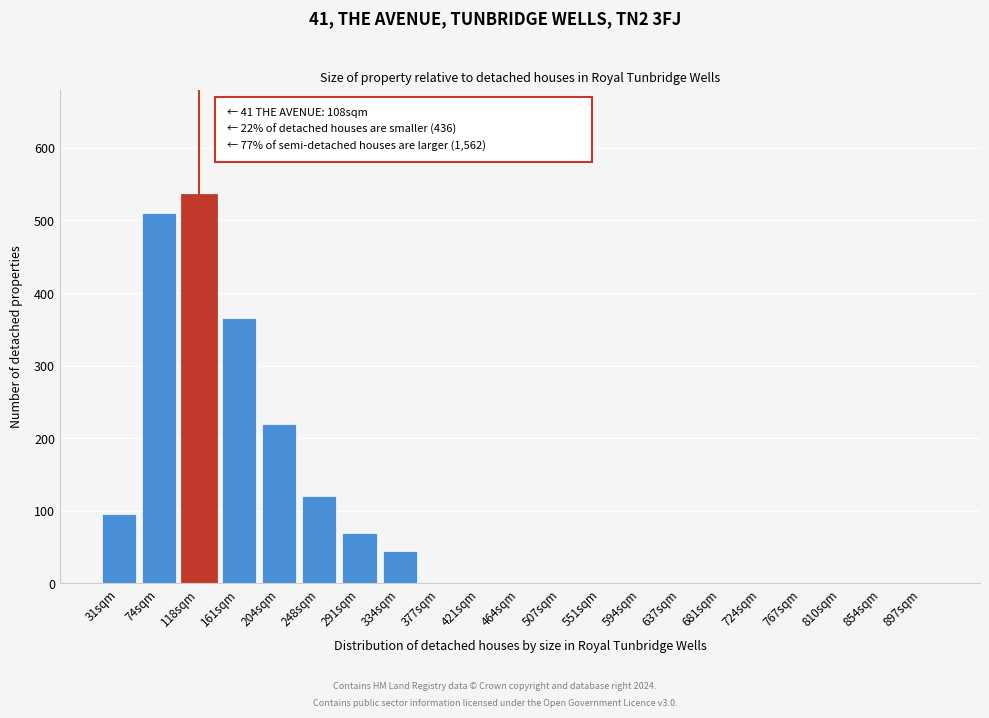

Reading left to right, list all the values displayed in this chart.

31sqm=95	74sqm=510	118sqm=535	161sqm=365	204sqm=220	248sqm=120	291sqm=70	334sqm=45	377sqm=0	421sqm=0	464sqm=0	507sqm=0	551sqm=0	594sqm=0	637sqm=0	681sqm=0	724sqm=0	767sqm=0	810sqm=0	854sqm=0	897sqm=0